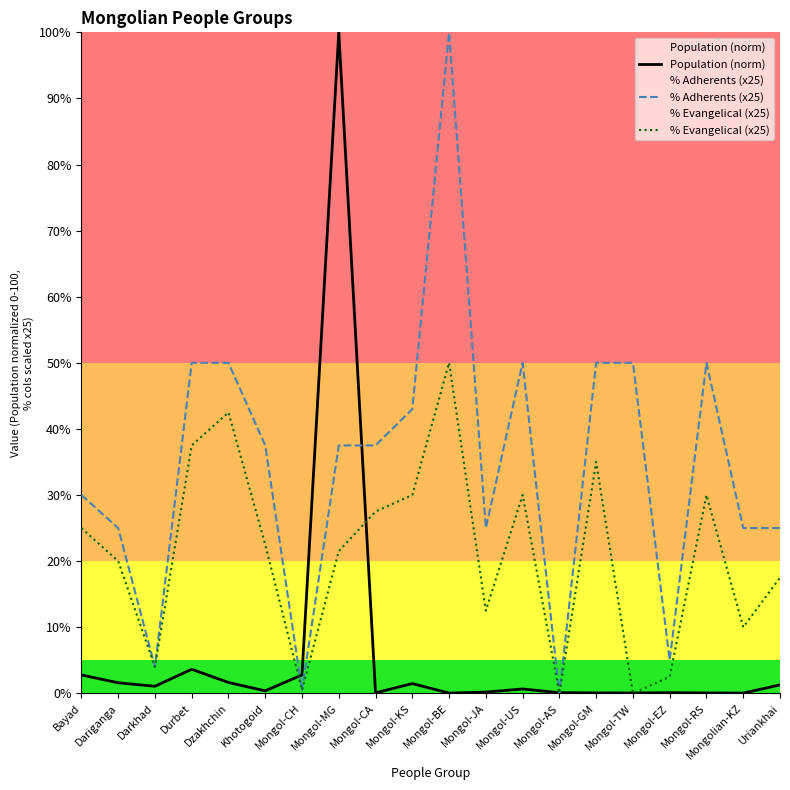

List the labels in order of % Adherents (x25) value, smallest first.

Mongol-AS, Mongol-CH, Darkhad, Mongol-EZ, Dariganga, Mongol-JA, Mongolian-KZ, Uriankhai, Bayad, Khotogoid, Mongol-MG, Mongol-CA, Mongol-KS, Durbet, Dzakhchin, Mongol-US, Mongol-GM, Mongol-TW, Mongol-RS, Mongol-BE